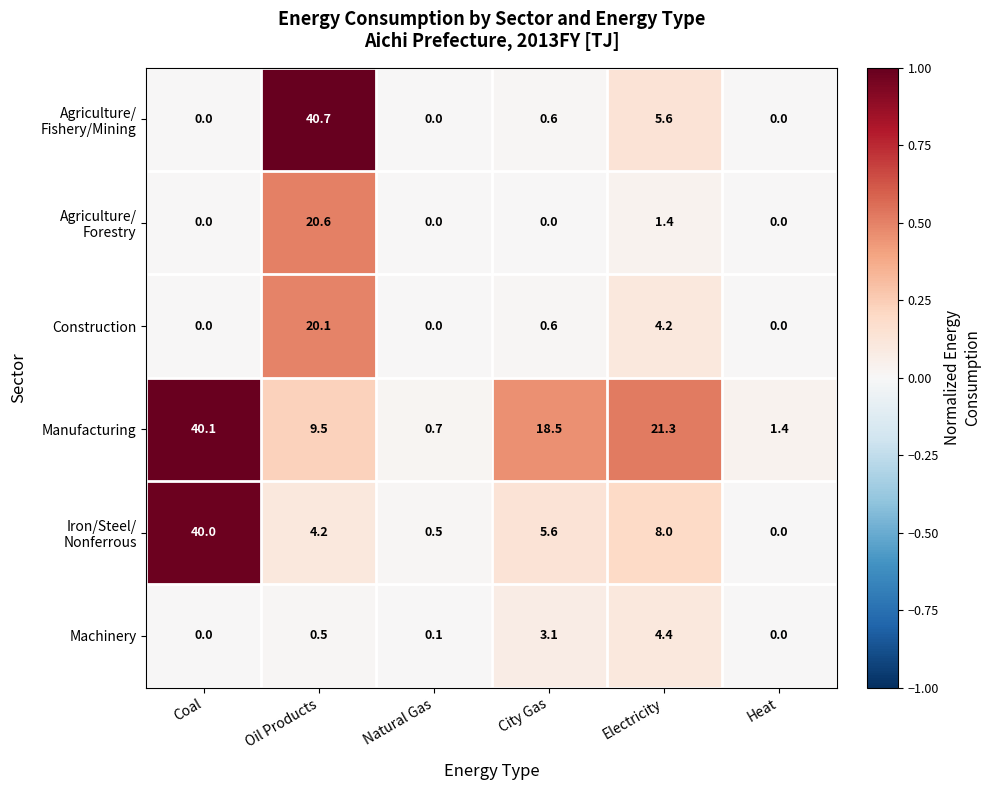

What is the difference between the highest and lowest values at Natural Gas?

0.7